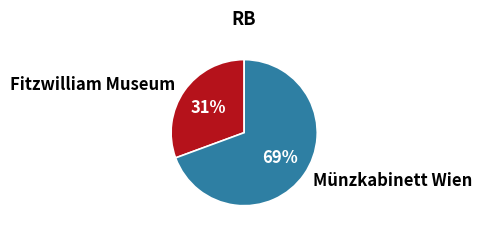

To the nearest percent, what is the combined percentage of Fitzwilliam Museum and Münzkabinett Wien?

100%